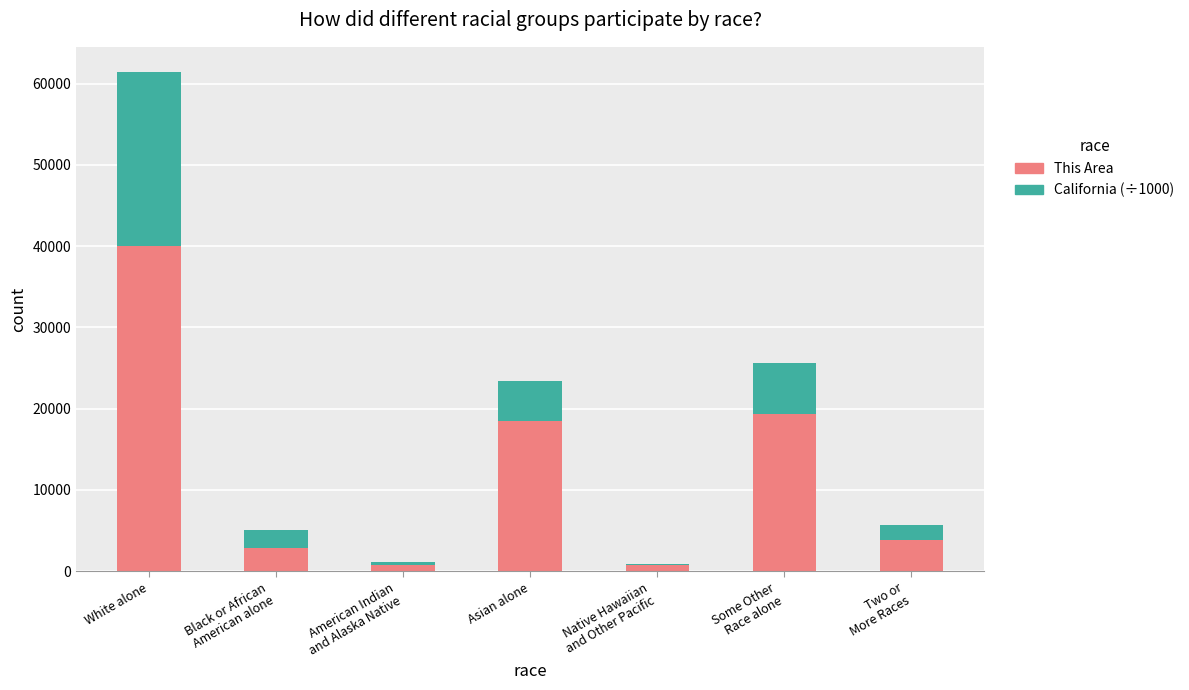

What are all the series names shown in the legend?

This Area, California (÷1000)